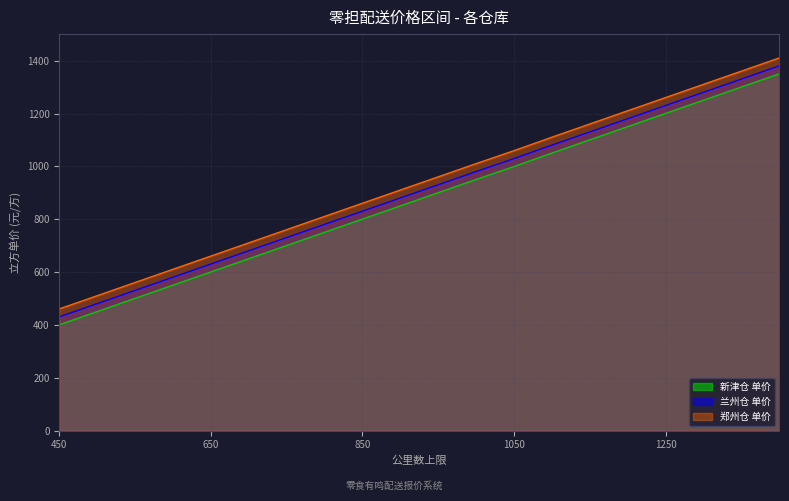

True or false: 郑州仓 单价 and 新津仓 单价 intersect in this chart.

False